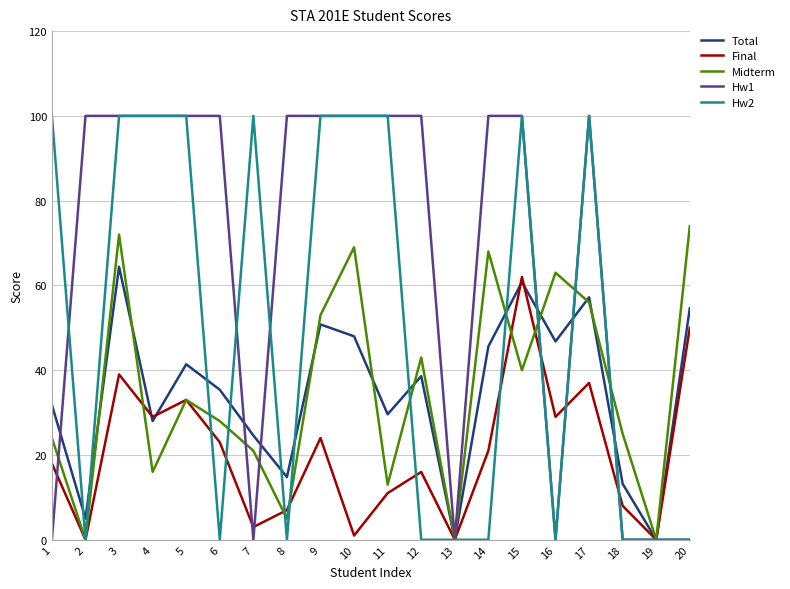

The Hw1 series shows -54.6 at 18. True or false?

False